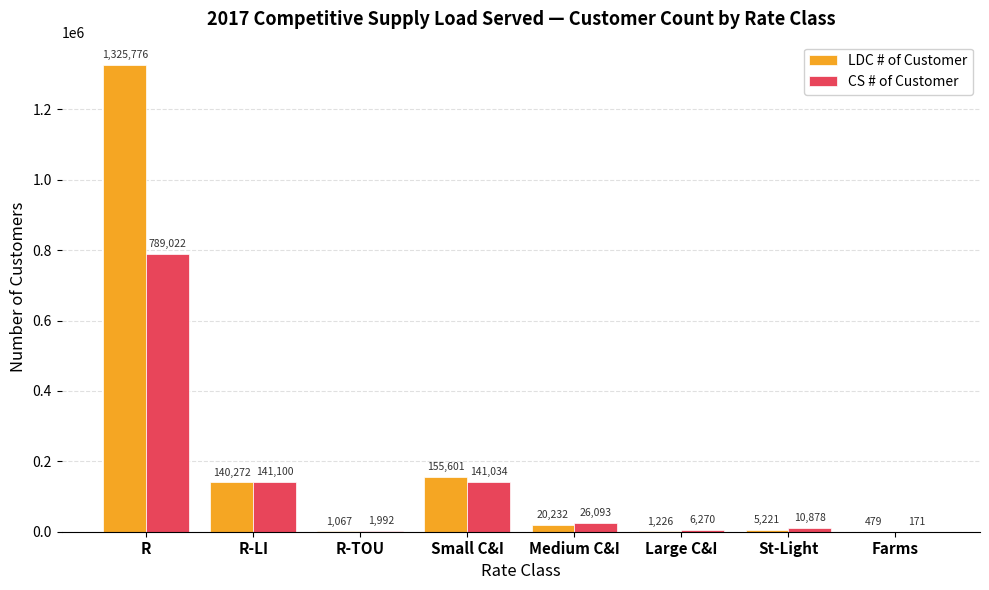

At which label does LDC # of Customer first exceed 20232?

R